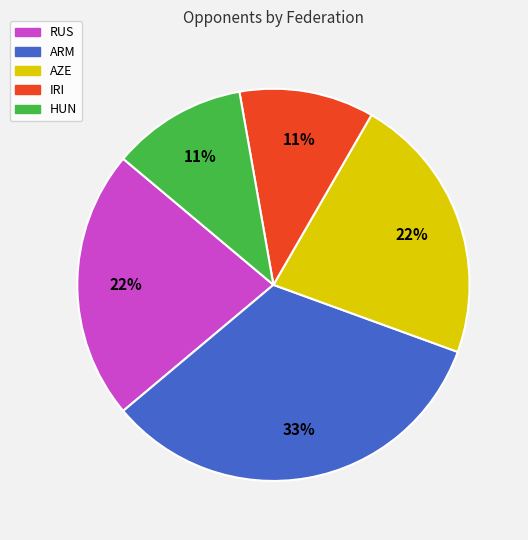

To the nearest percent, what portion does HUN represent?

11%